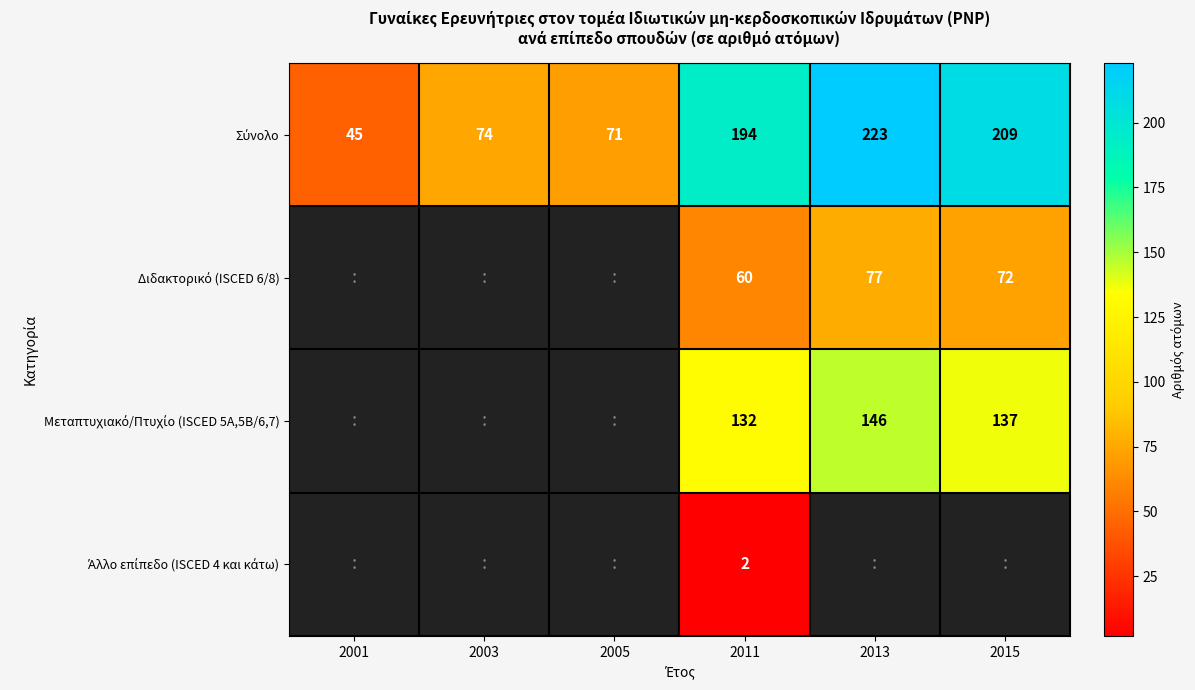

What is the spread (max minus min) of values at 2015?

137.0